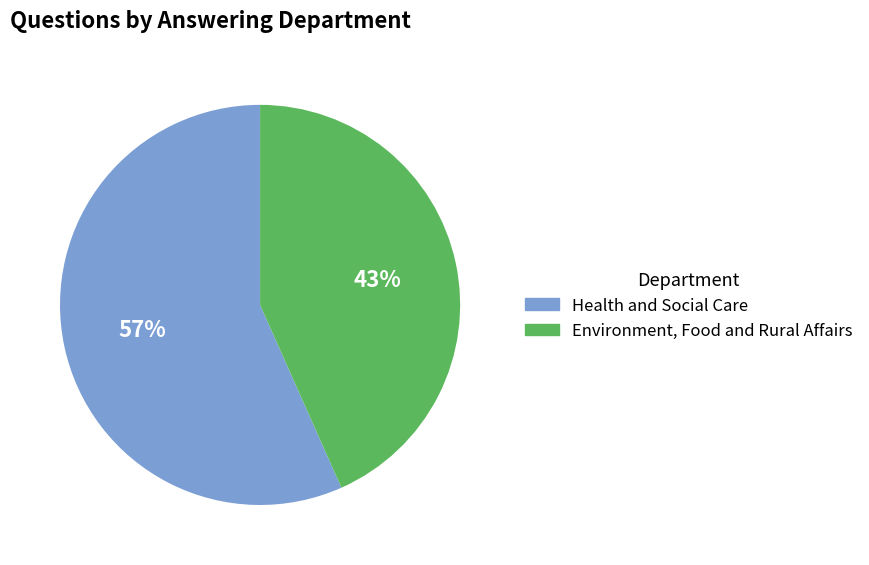

Does Environment, Food and Rural Affairs represent more than half of the total?

No